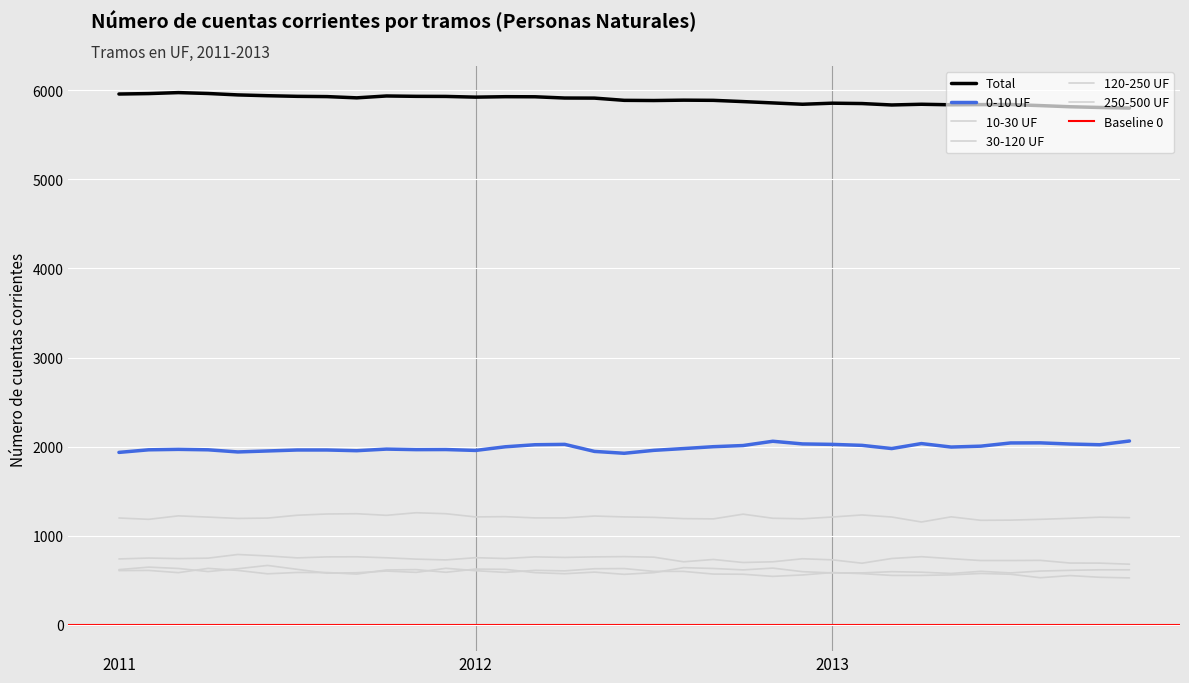

Which category has the lowest value across all series?

2013-Nov